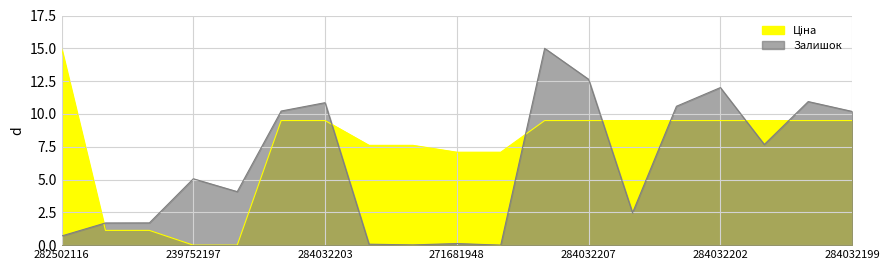

Which category has the highest value in the Ціна series?

282502116